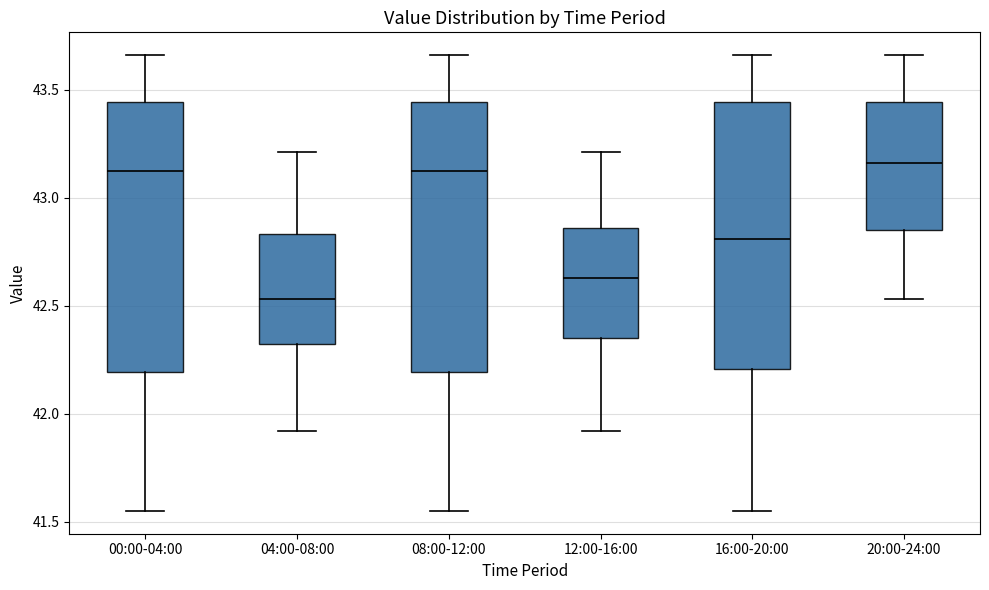

Where is the lower edge of the box for 20:00-24:00 on the y-axis? The values are not printed on the chart, so give them approximately, as read against the axis.

42.85